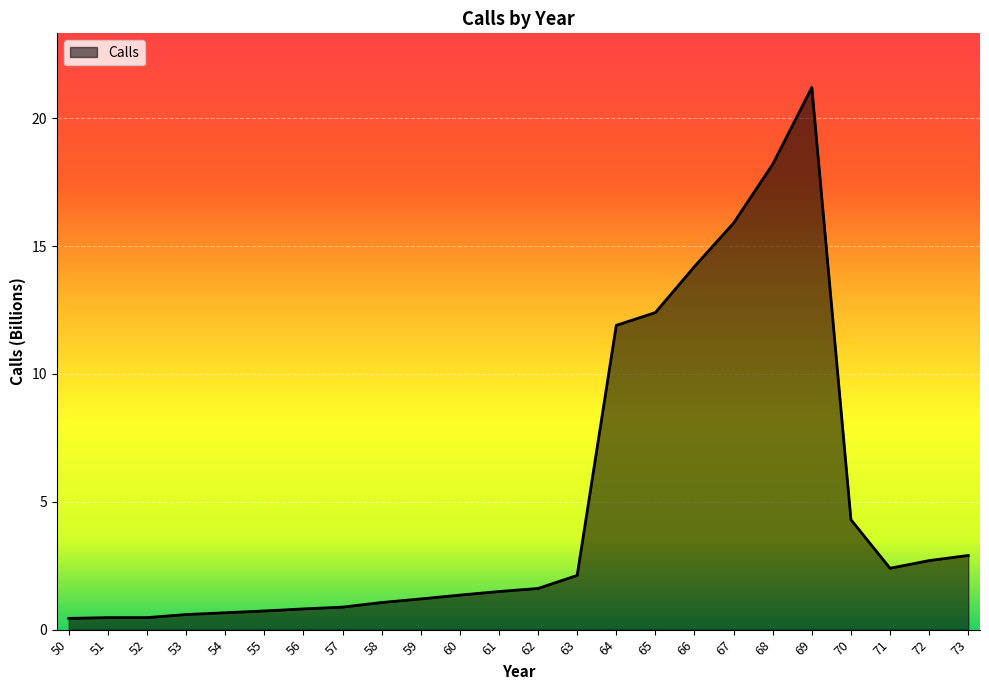

What is the change in value from 69 to 70?

-16.9